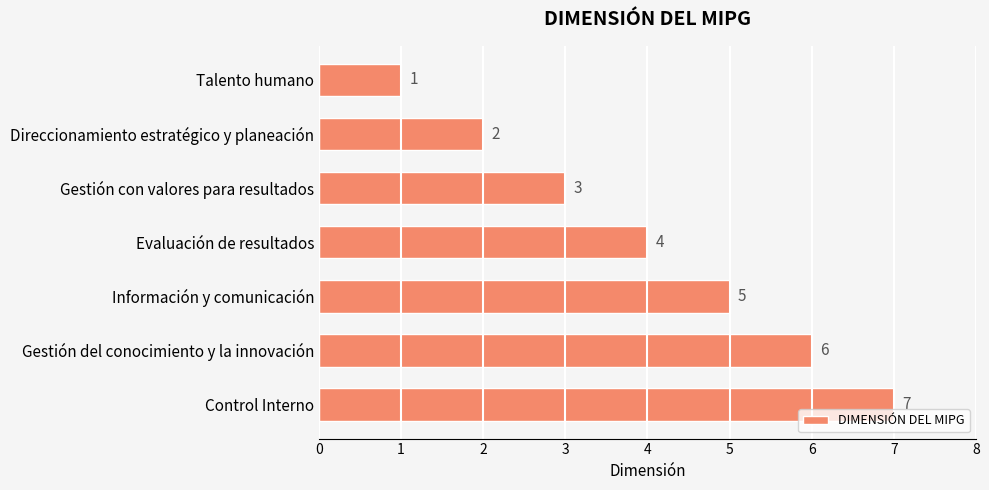

Are the bars grouped side by side (vs. stacked)?

No